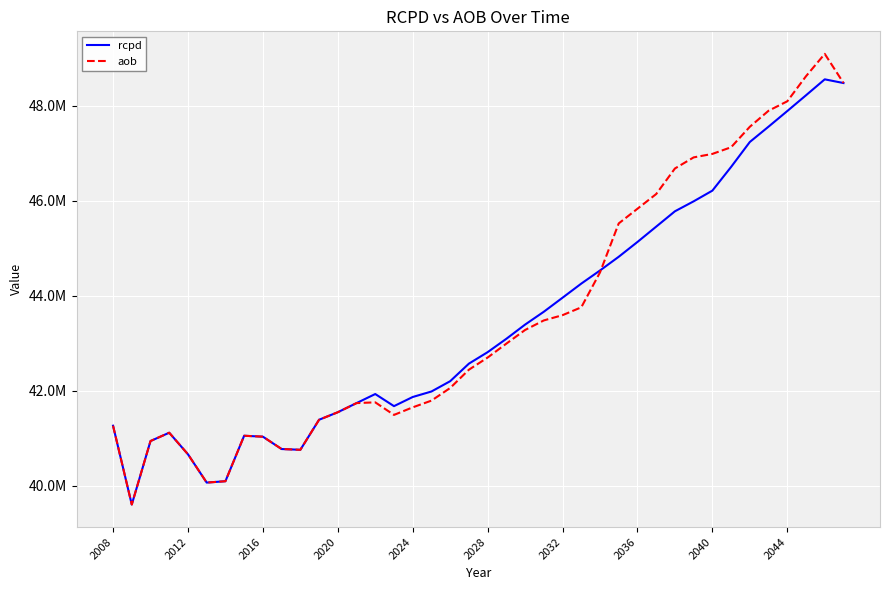

Does the chart display data point markers on the line(s)?

No